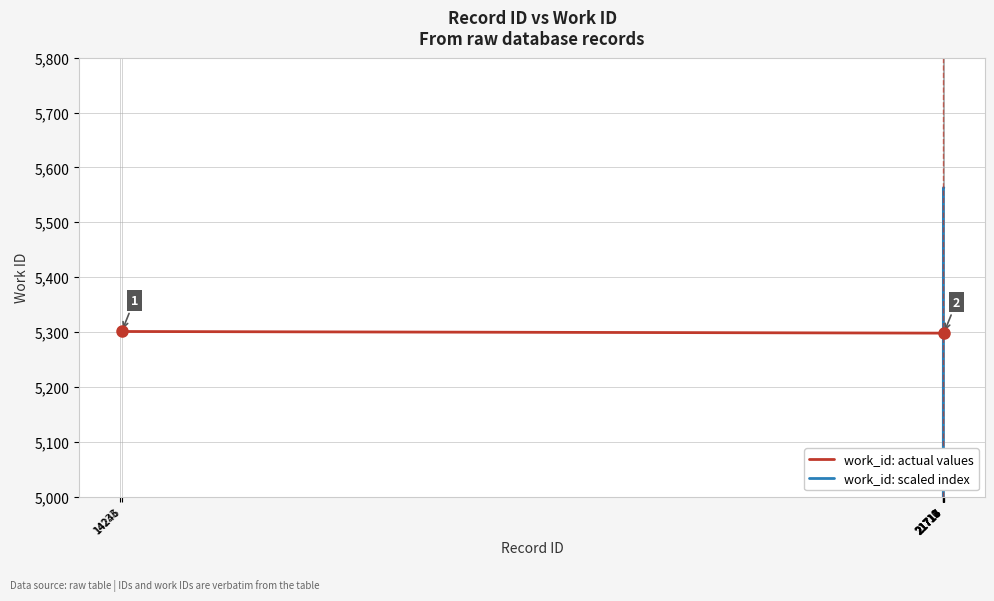

The value of work_id: actual values at 14246 is 5301.0. True or false?

True